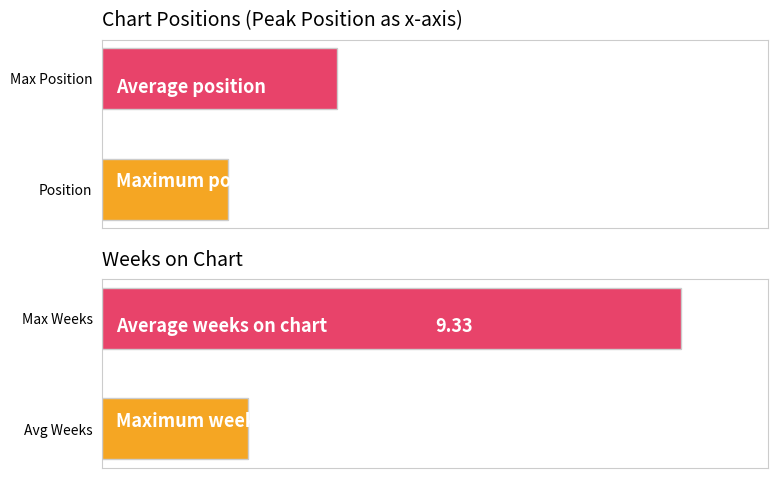

What is the highest value of the Position series?

15